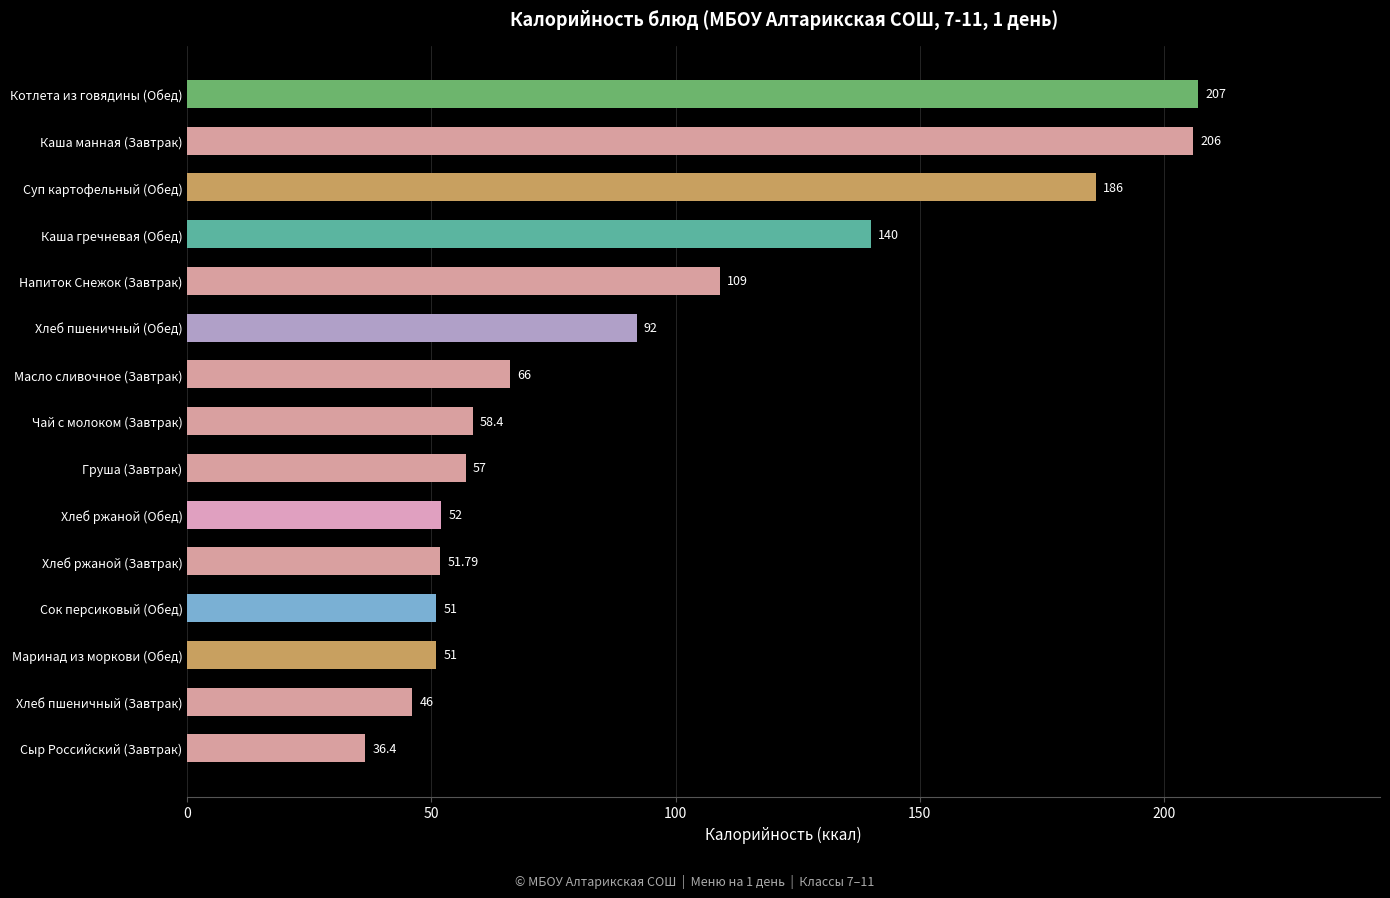

What is the change in value from Сок персиковый (Обед) to Напиток Снежок (Завтрак)?

+58.0